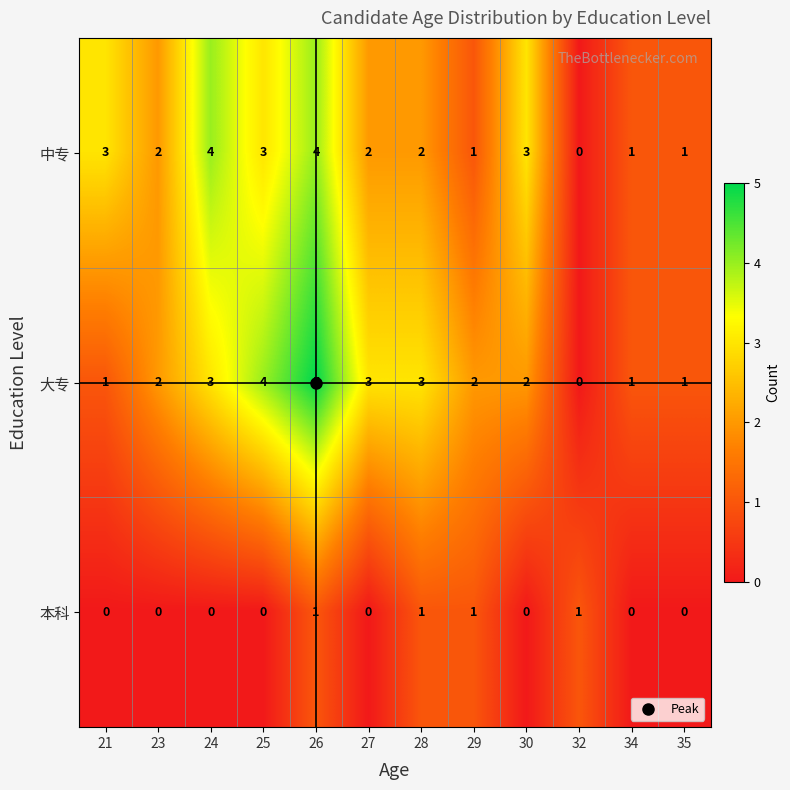

What is the highest value of the 大专 series?

5